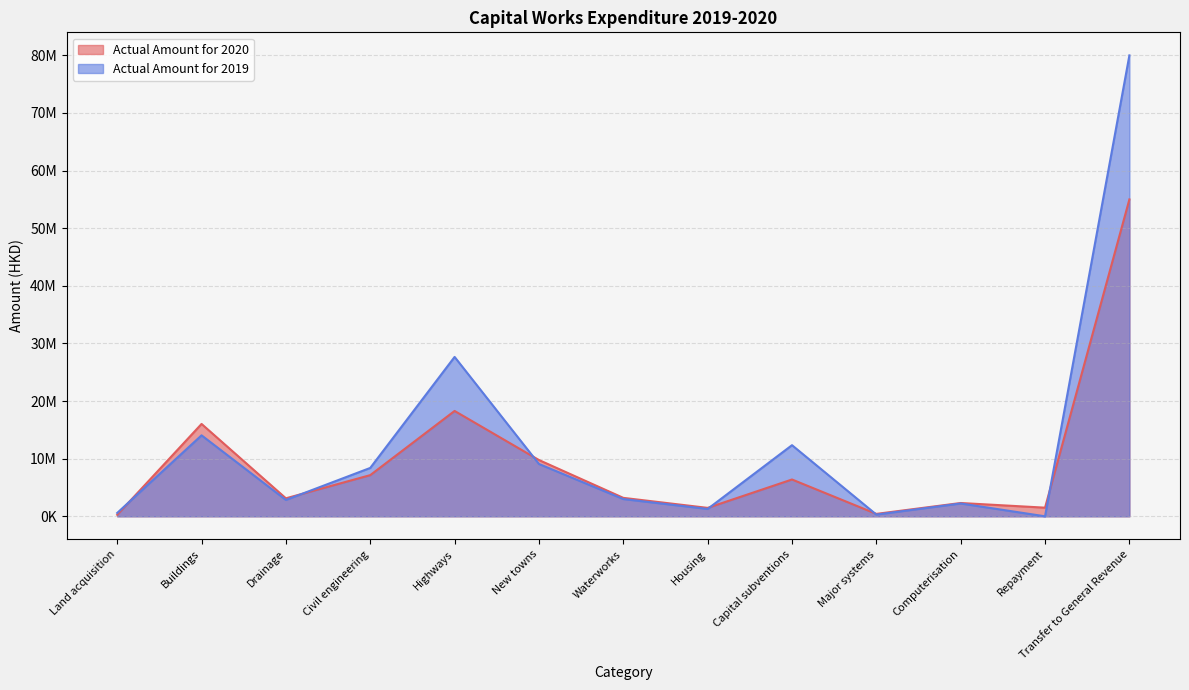

What are all the series names shown in the legend?

Actual Amount for 2020, Actual Amount for 2019